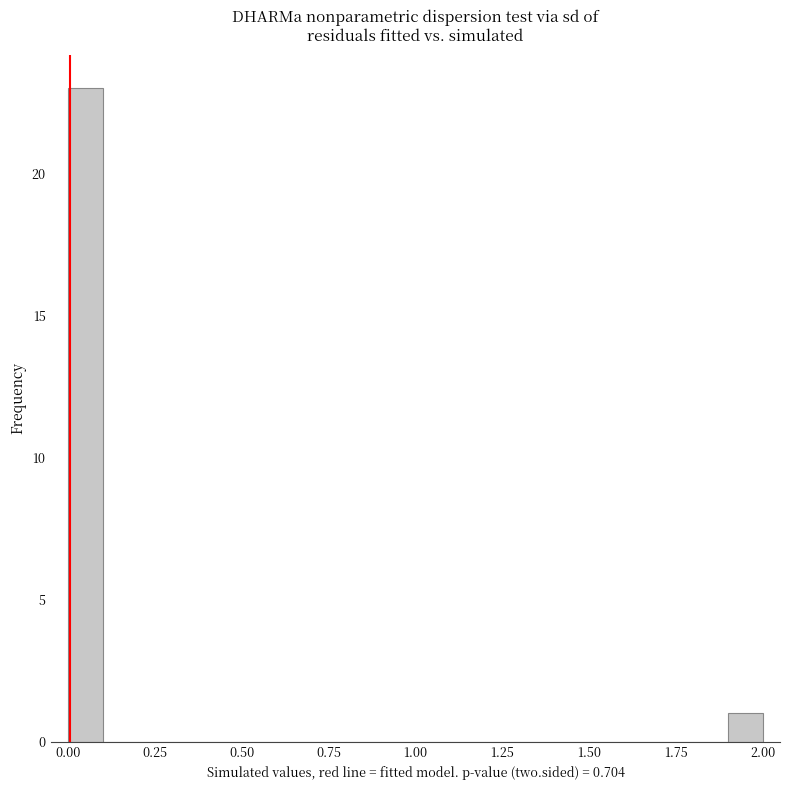

Read against the x-axis, roughly where is the centre of the tallest bar?

0.05